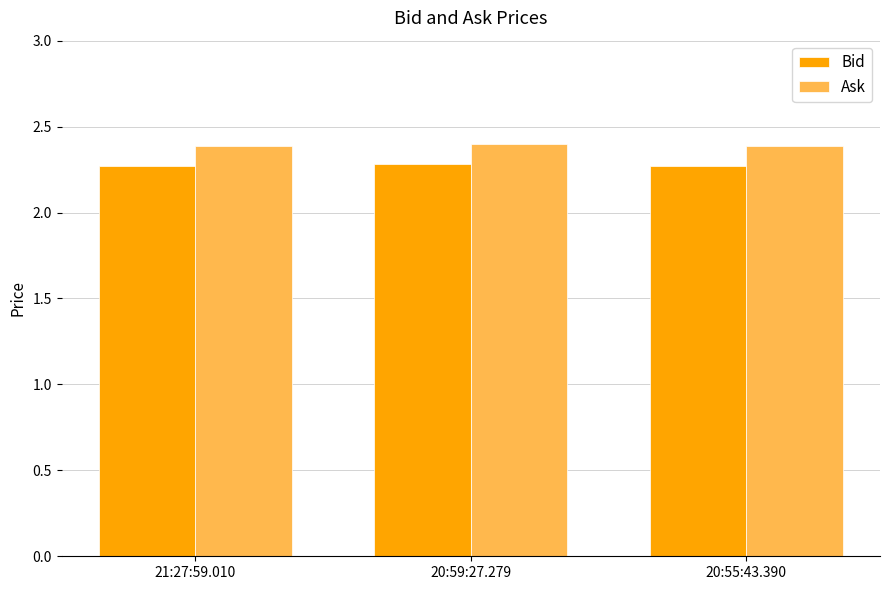

Reading left to right, what are all the values shown in this chart?

Bid: 2.3	2.3	2.3
Ask: 2.4	2.4	2.4